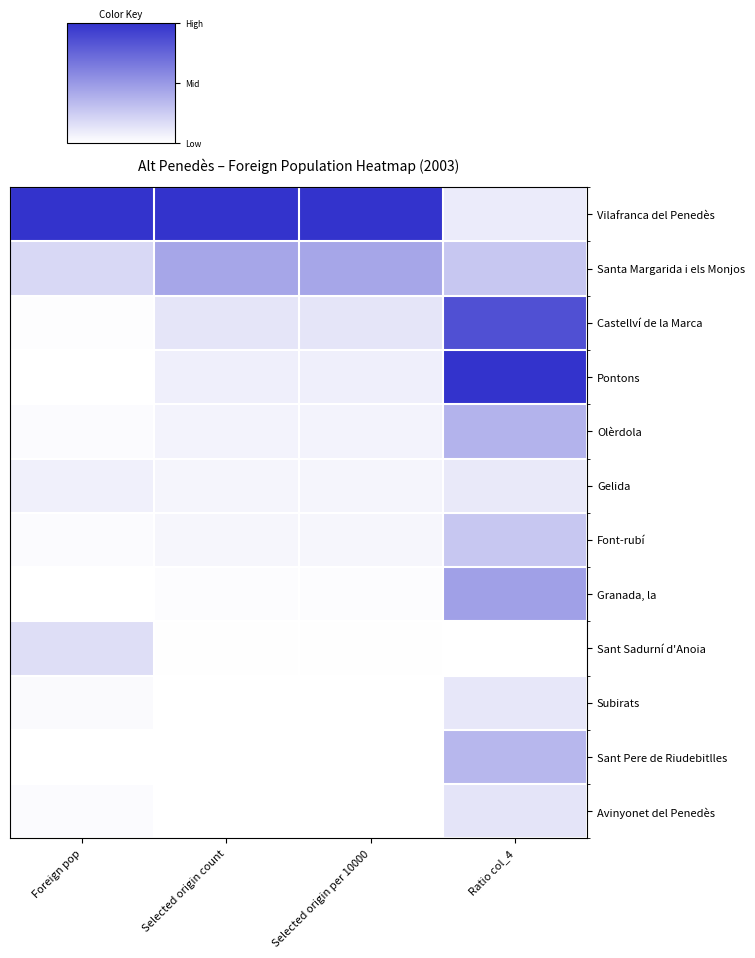

Between Foreign pop and Selected origin per 10000, which is larger?

Foreign pop